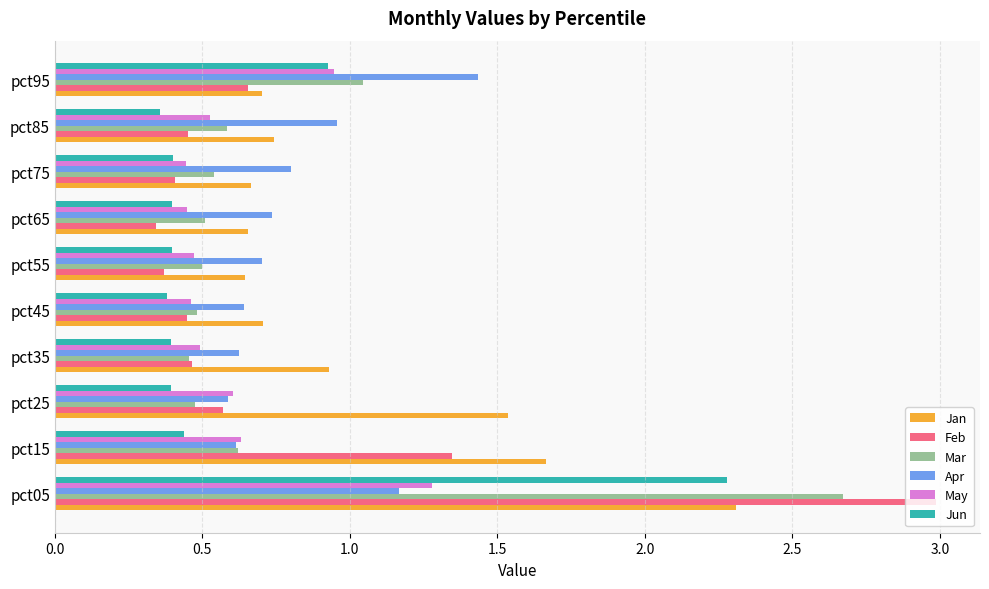

What is the difference between the maximum and minimum values in the Jun series?

1.9